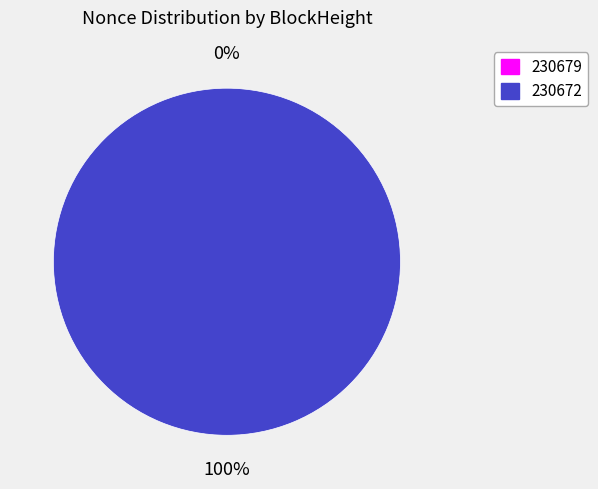

To the nearest percent, what is the difference between the largest and smallest slice percentages?

100%